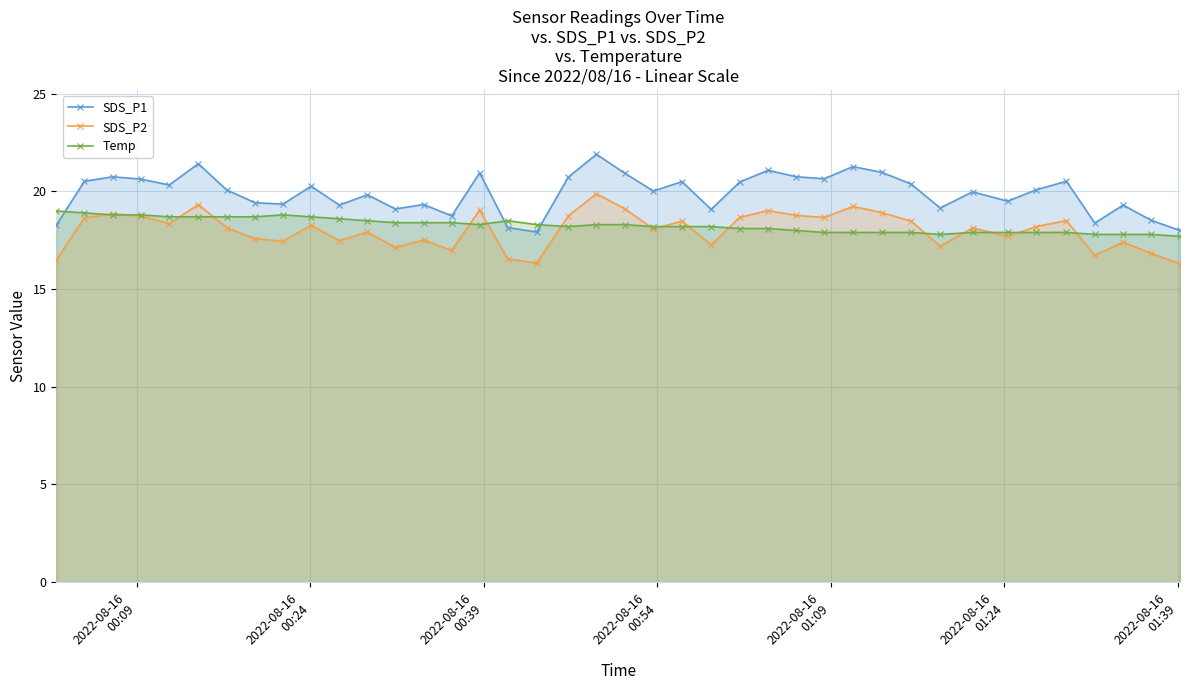

At how many categories does at least one series exceed 18?

39